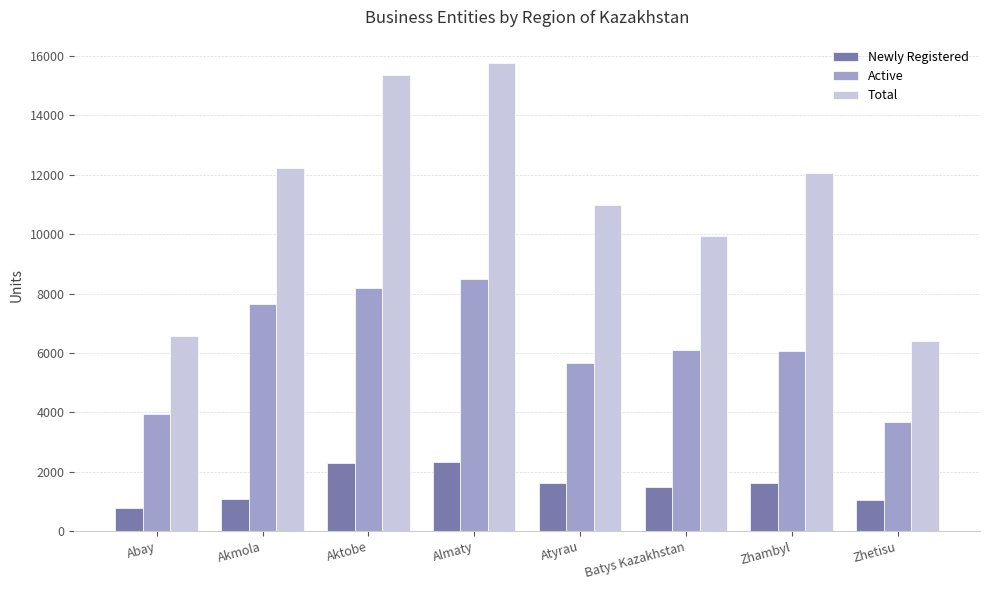

The Active series shows 10649 at Zhambyl. True or false?

False